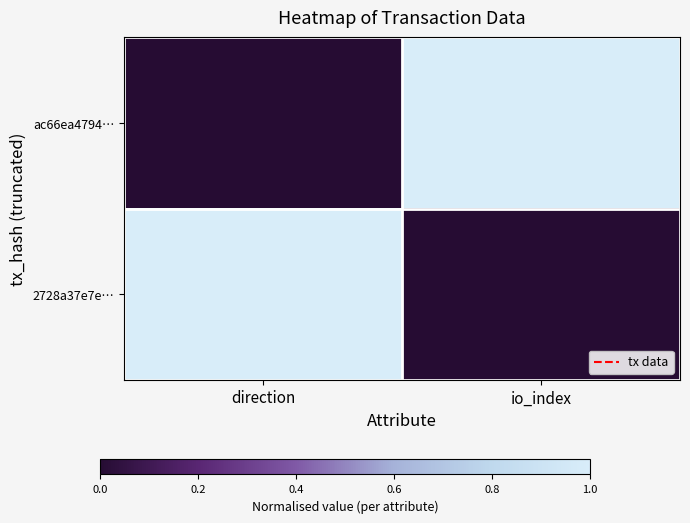

Which label corresponds to the smallest value in the chart?

direction